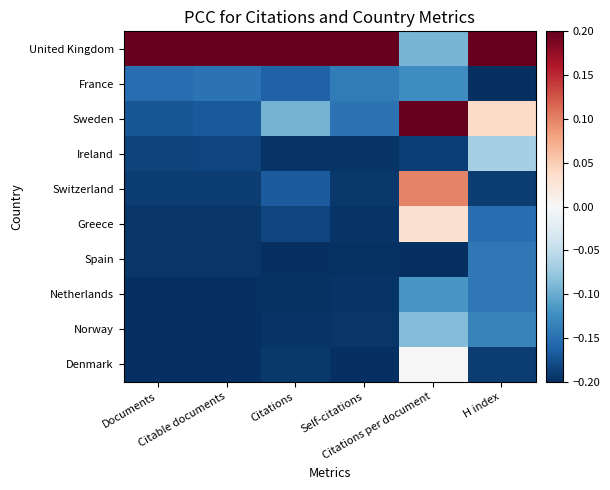

What is the total value across all series at Citable documents?

-1.5